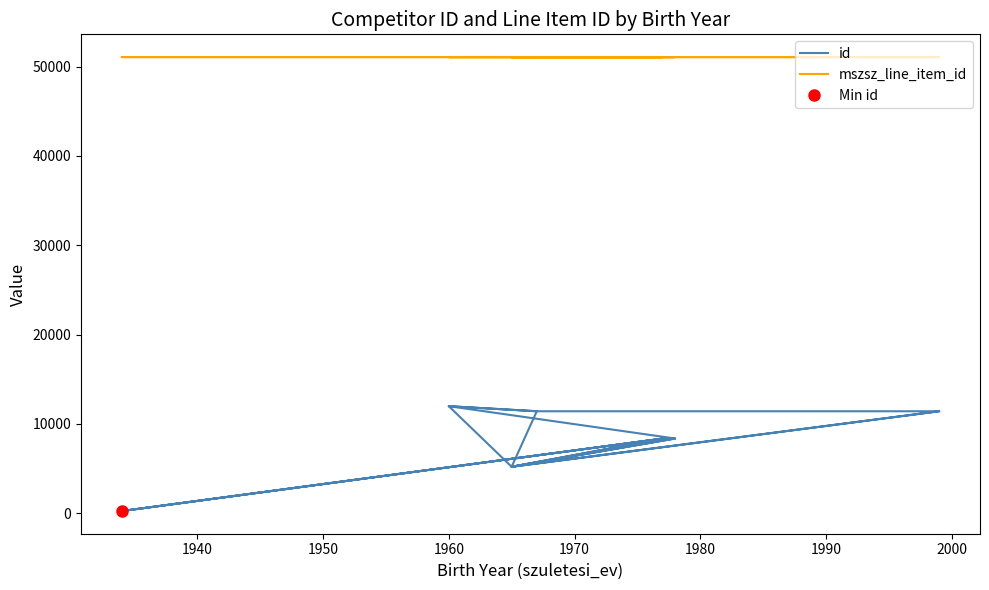

What is the maximum value for mszsz_line_item_id?

51063